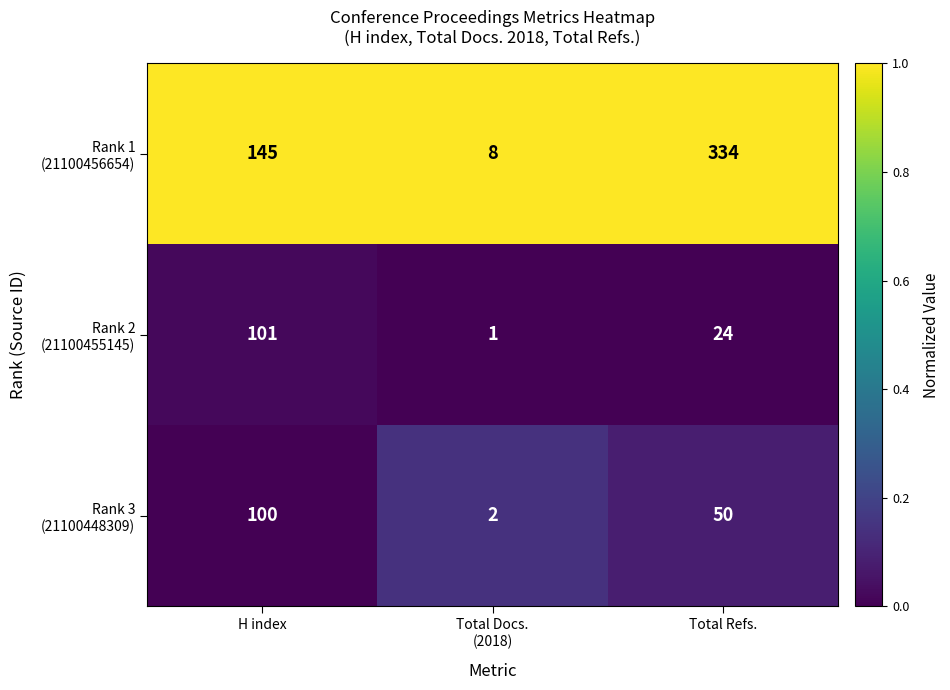

What is the difference between the highest and lowest values at H index?

45